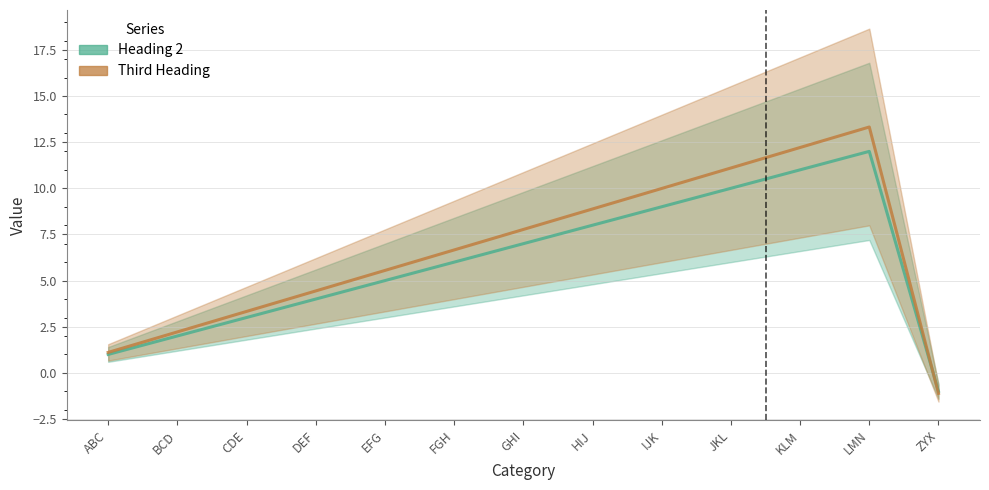

How many distinct data groups are displayed?

2